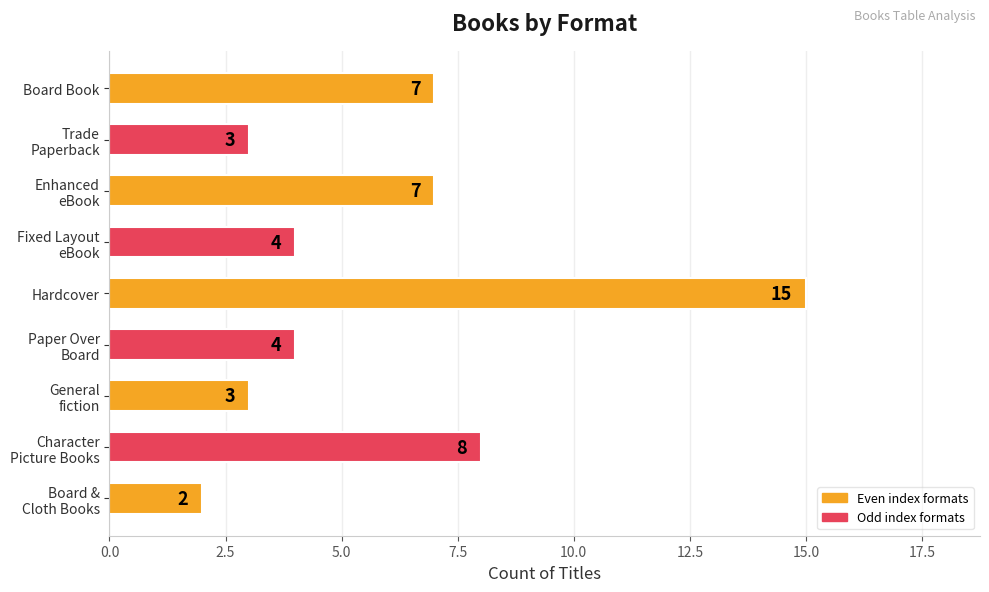

What is the maximum value shown in the chart?

15